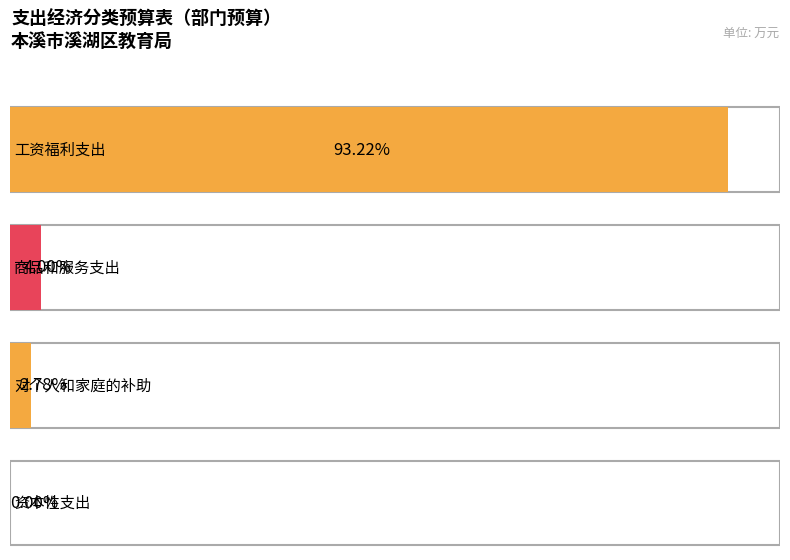

Reading left to right, what are all the values shown in this chart?

323.1	13.9	9.6	0.0